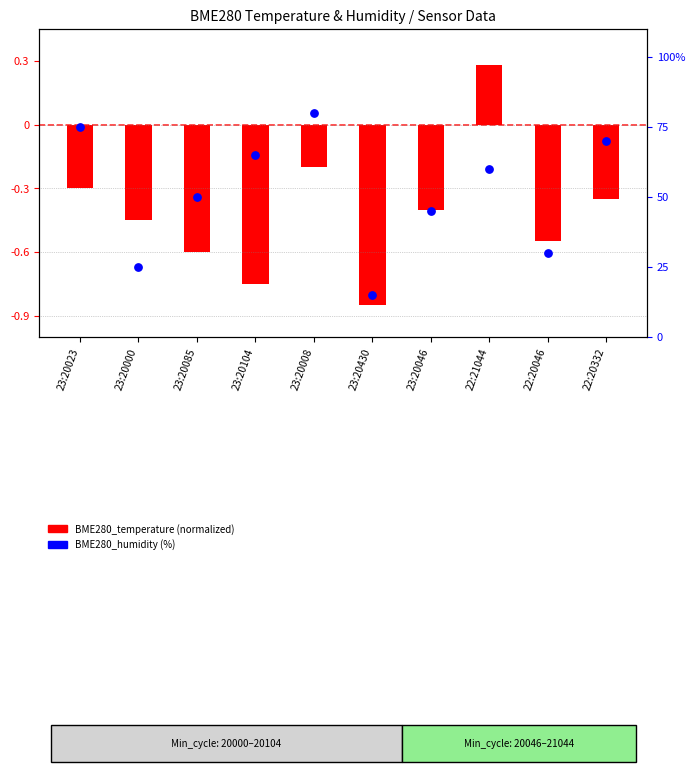

What are all the series names shown in the legend?

BME280_temperature (normalized), BME280_humidity (%)